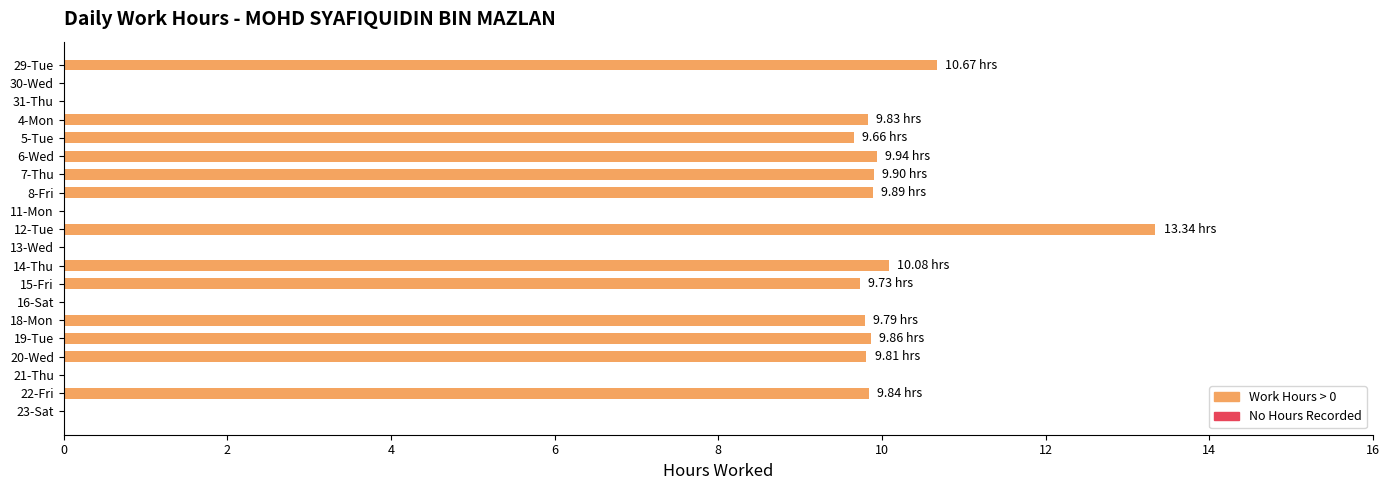

Between 7-Thu and 23-Sat, which is larger?

7-Thu